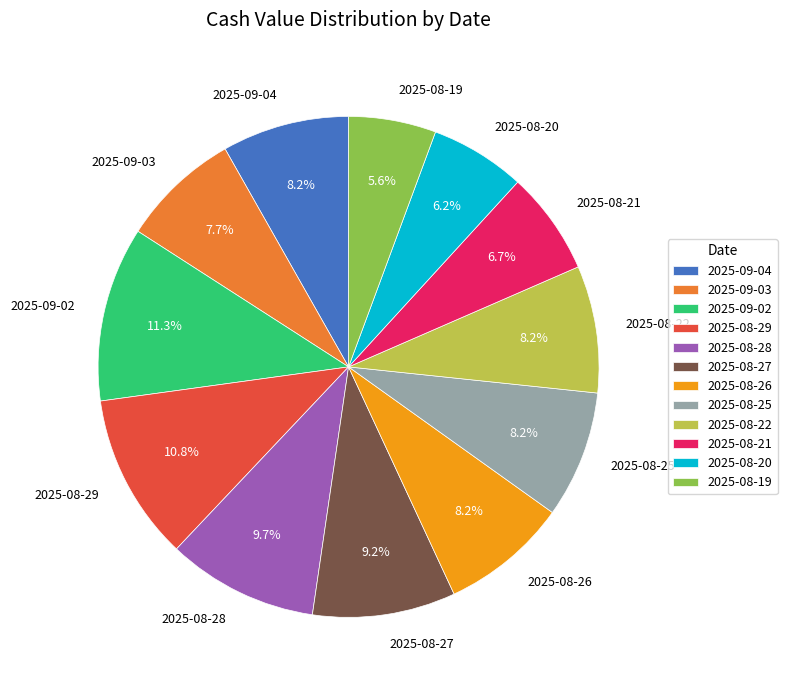

Is 2025-08-21 the majority of the pie?

No